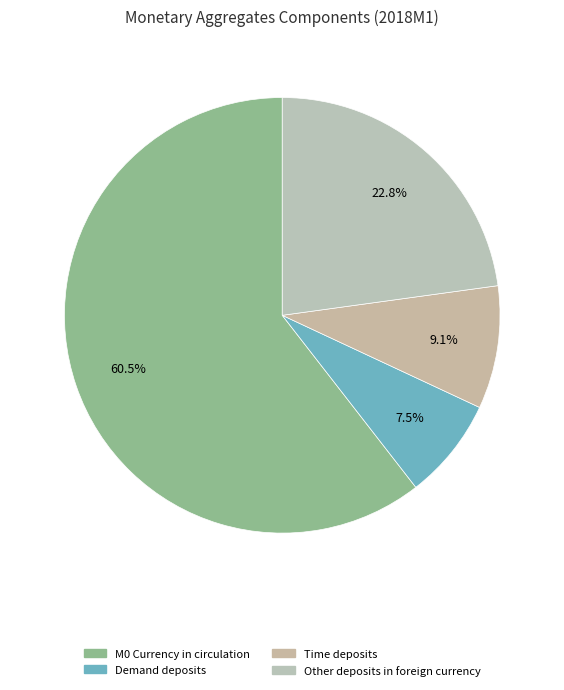

How many segments does this pie chart have?

4